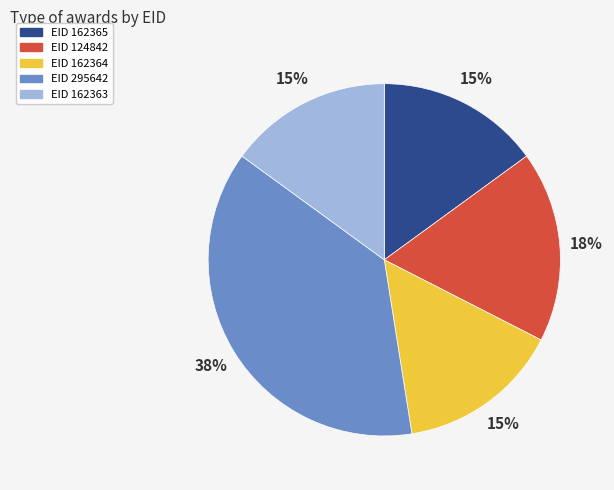

Does any single category account for the majority?

No